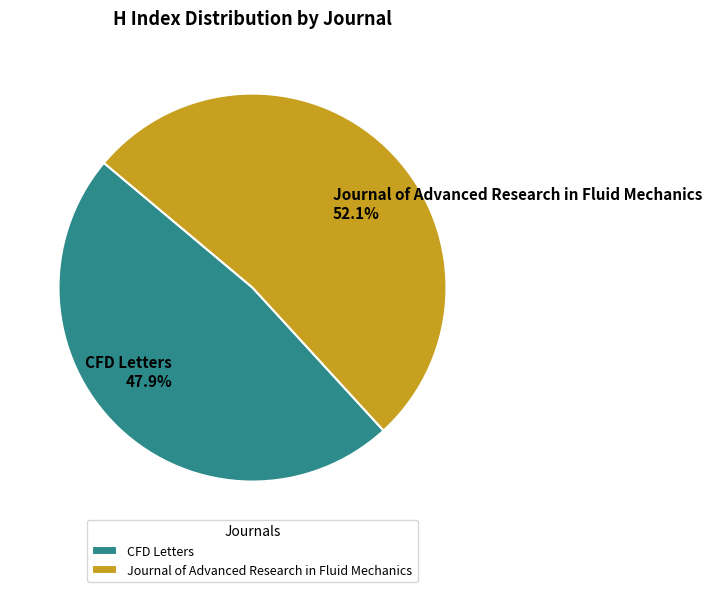

To the nearest percent, what portion does CFD Letters represent?

48%